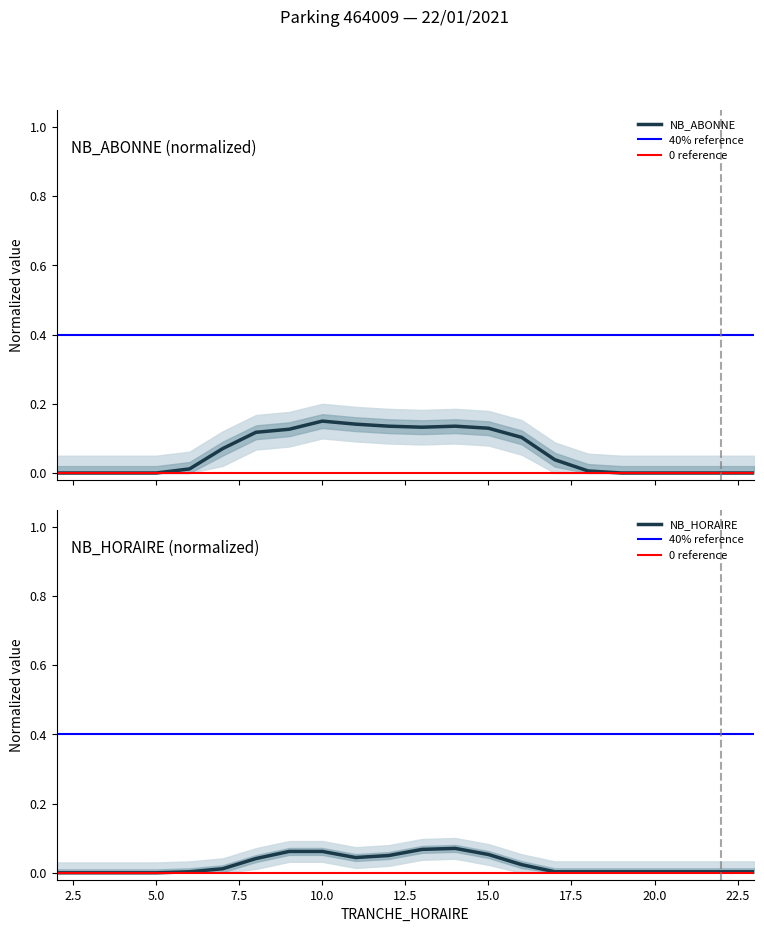

List the labels in order of NB_ABONNE value, smallest first.

2, 3, 4, 5, 19, 20, 21, 22, 23, 18, 6, 17, 7, 16, 8, 9, 15, 13, 12, 14, 11, 10